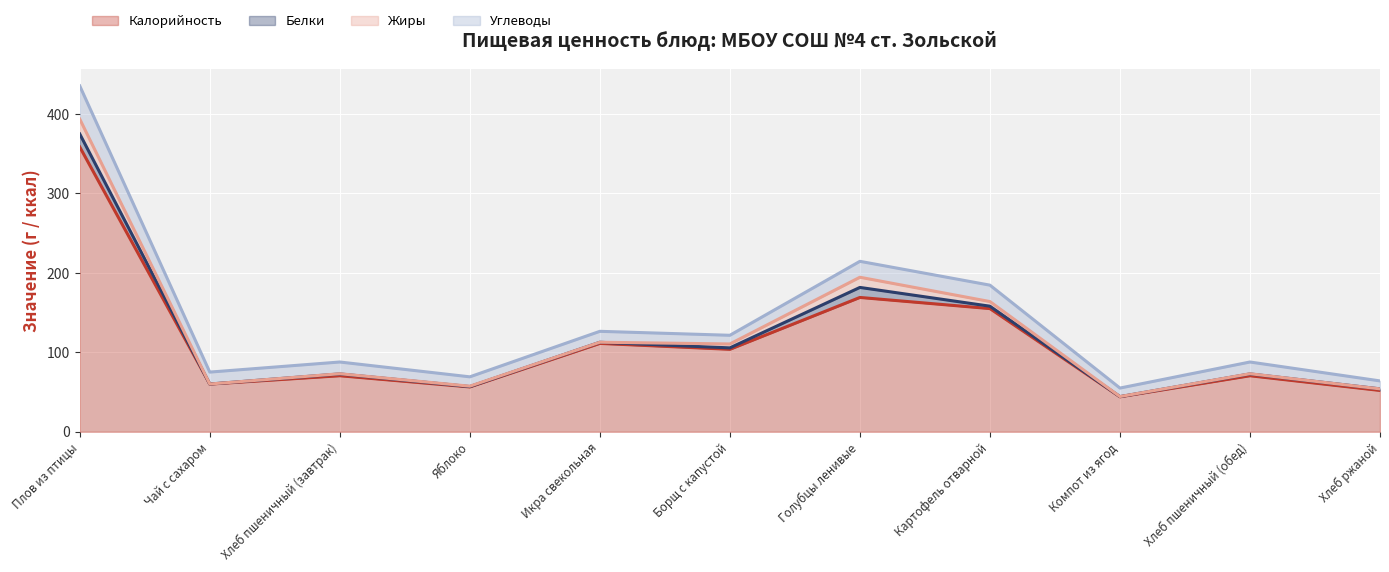

What is the label of the 7th point from the left?

Голубцы ленивые